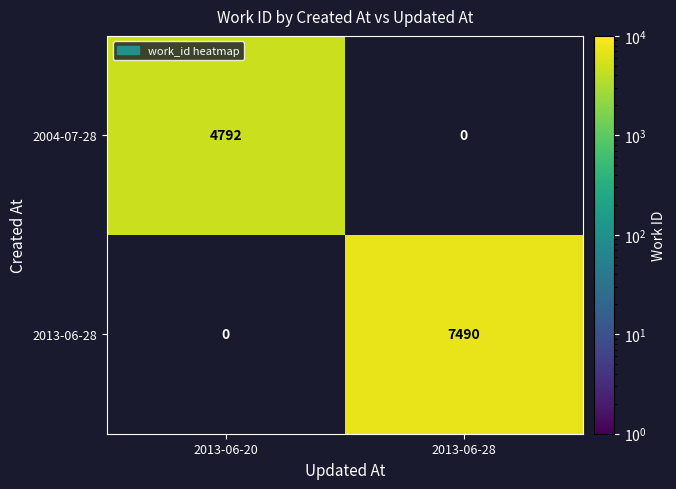

What is the minimum value shown in the chart?

4792.0